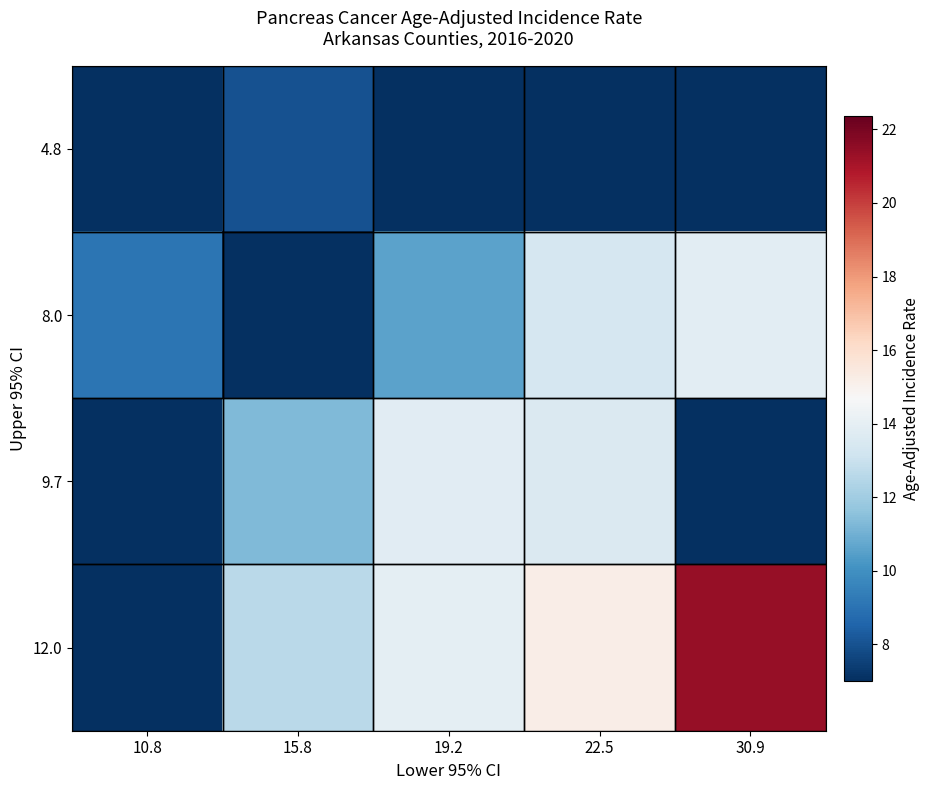

What is the difference between the highest and lowest values at 19.2?

13.9